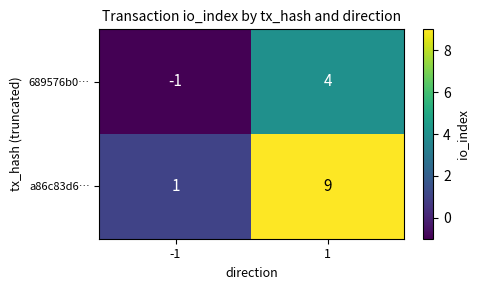

List the series in order of their peak value, highest first.

a86c83d6…, 689576b0…